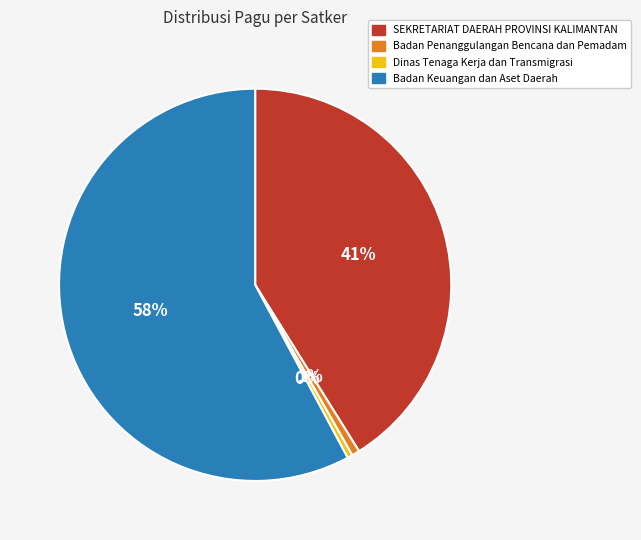

Approximately how many times larger is the value at SEKRETARIAT DAERAH PROVINSI KALIMANTAN compared to Badan Keuangan dan Aset Daerah?

0.7